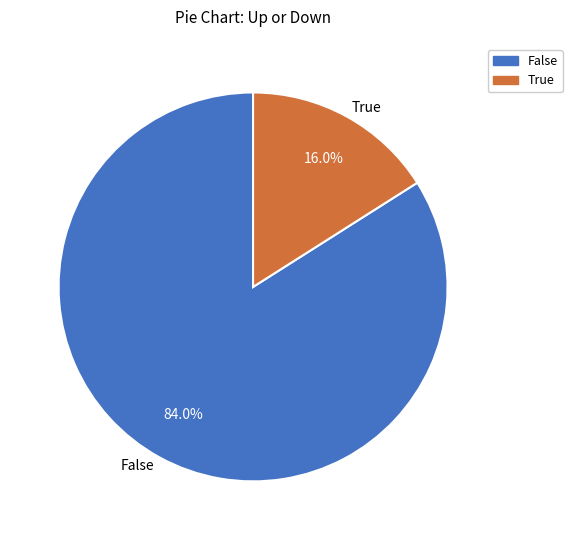

Is there a majority slice in this chart?

Yes